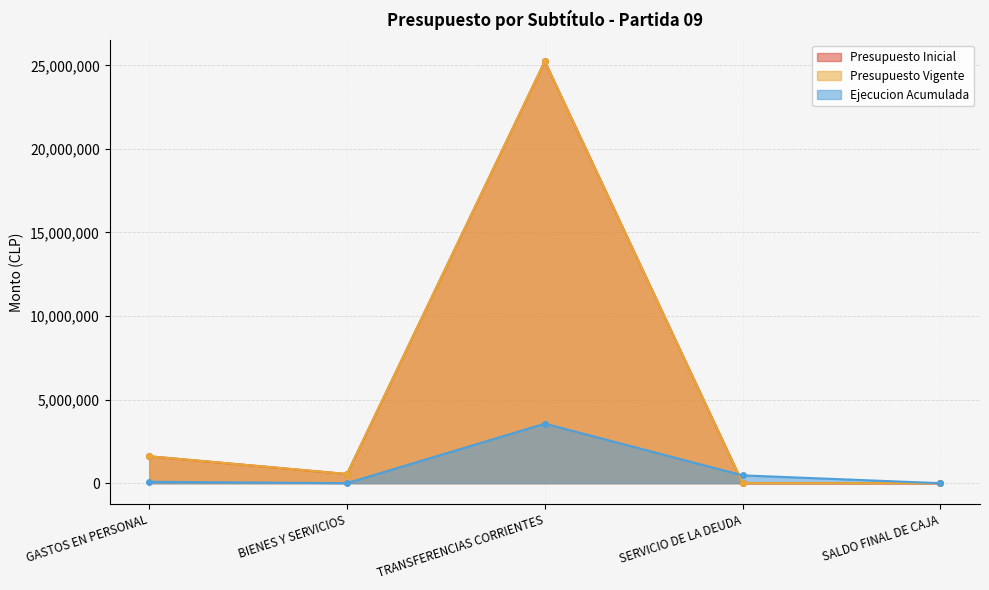

How many lines are shown in the chart?

3